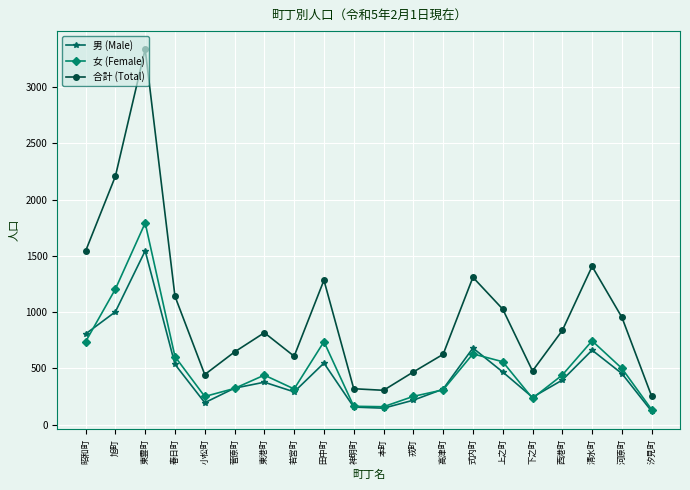

Which series changed the most between 昭和町 and 汐見町?

合計 (Total)